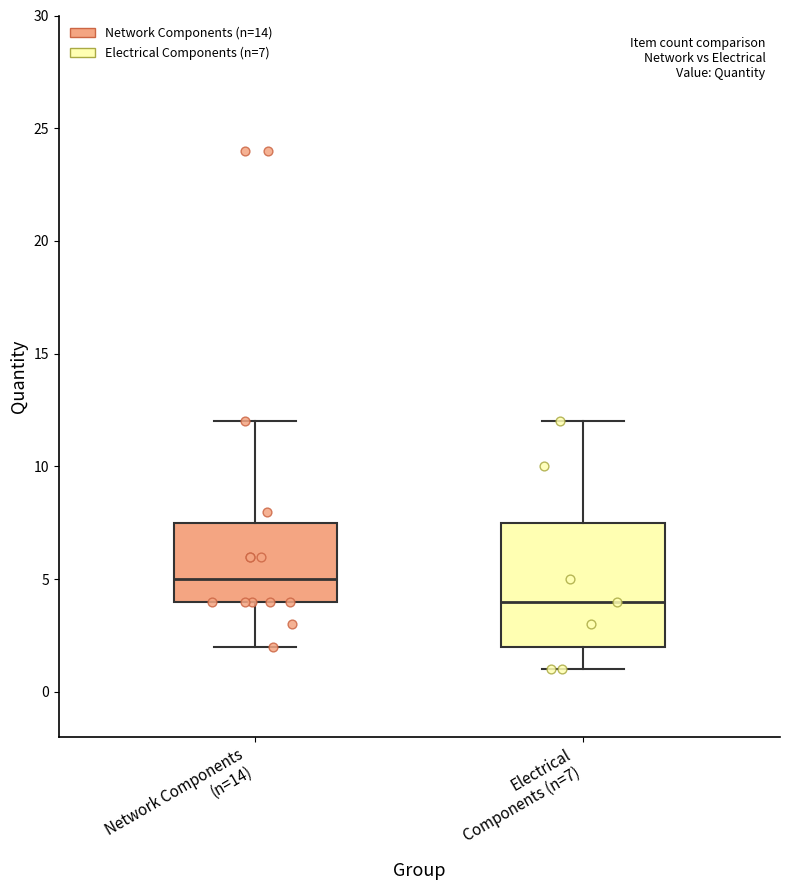

Which box's median line is the lowest?

Electrical Components (n=7)